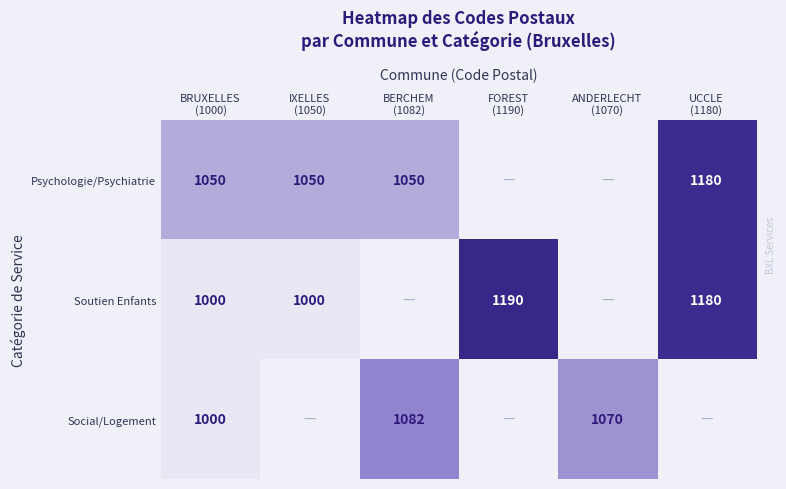

True or false: Soutien Enfants has a value of 1465.0 at BRUXELLES (1000).

False